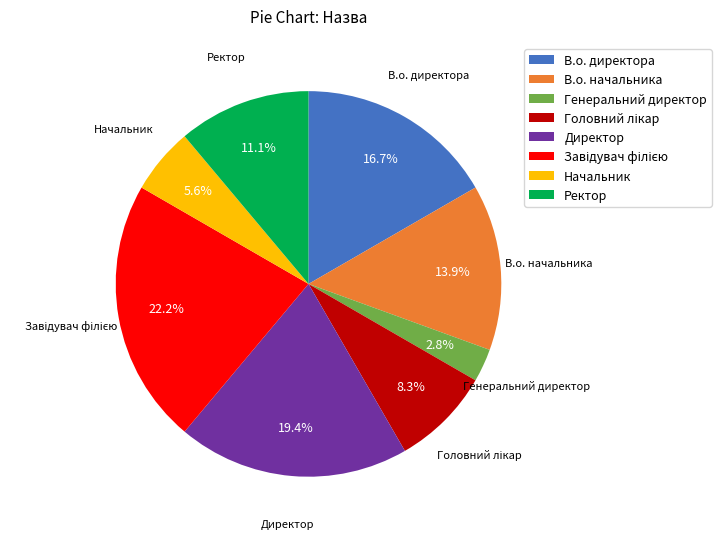

Between Генеральний директор and В.о. начальника, which is larger?

В.о. начальника